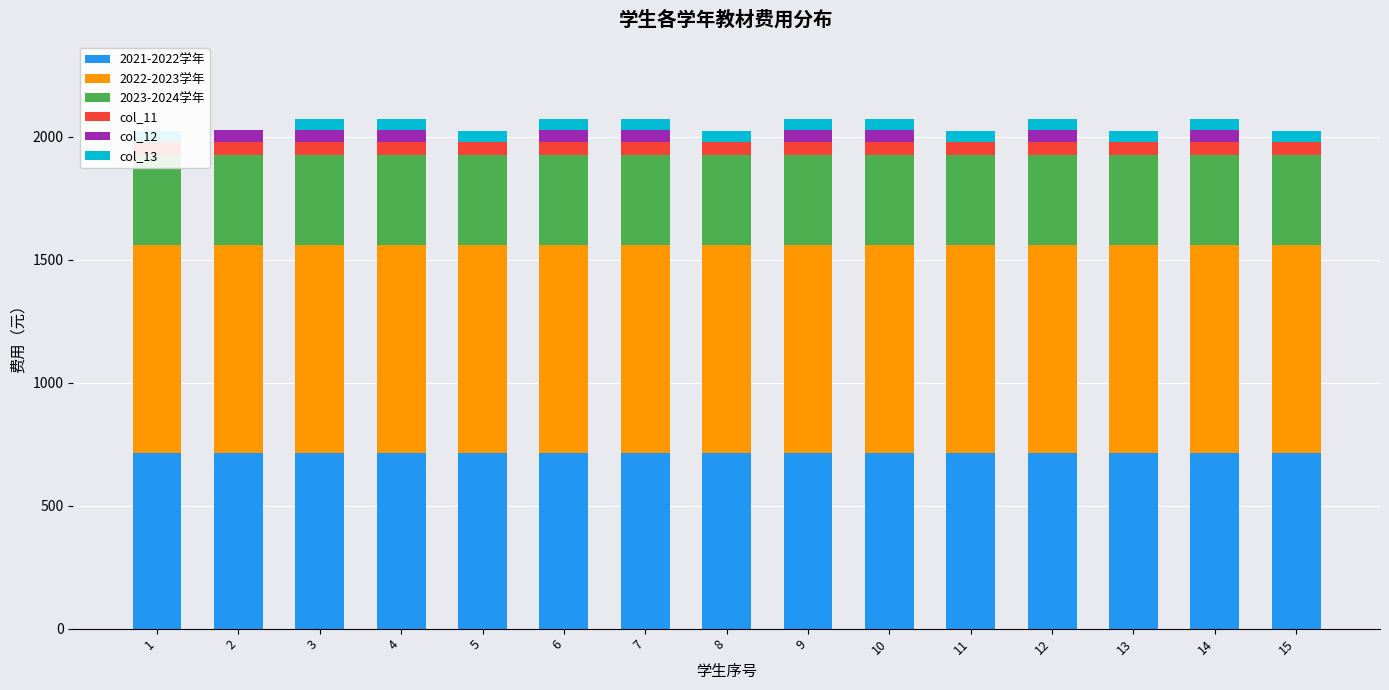

List the labels in order of 2021-2022学年 value, largest first.

1, 2, 3, 4, 5, 6, 7, 8, 9, 10, 11, 12, 13, 14, 15